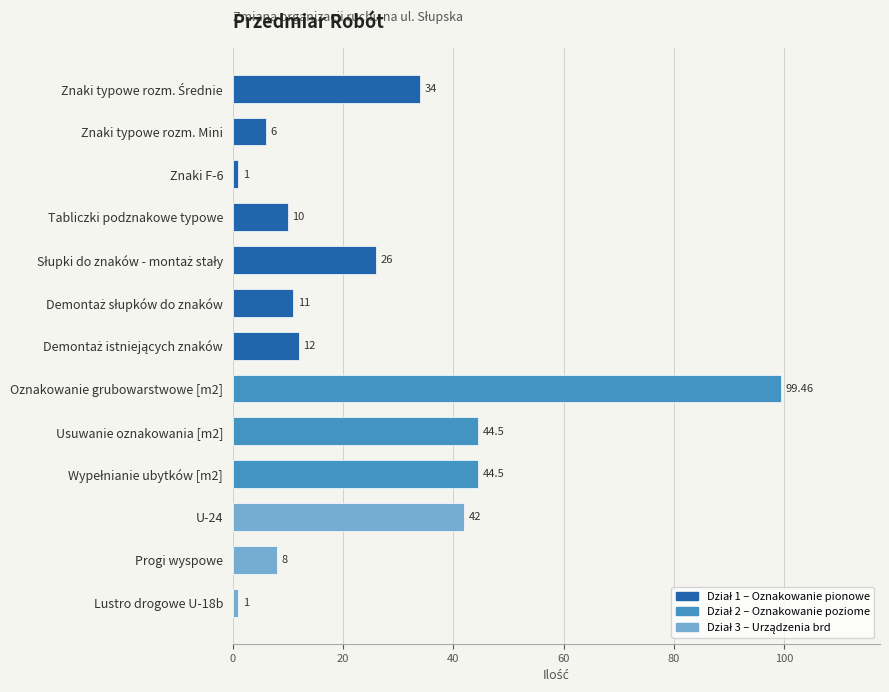

Which has a higher value, Oznakowanie grubowarstwowe [m2] or Znaki F-6?

Oznakowanie grubowarstwowe [m2]